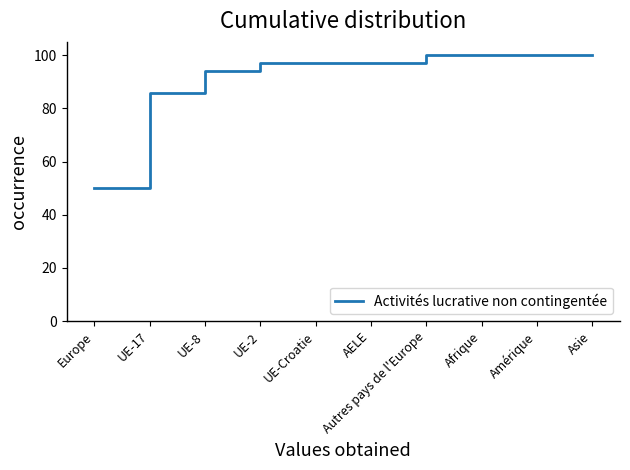

What position from the left is UE-Croatie?

5